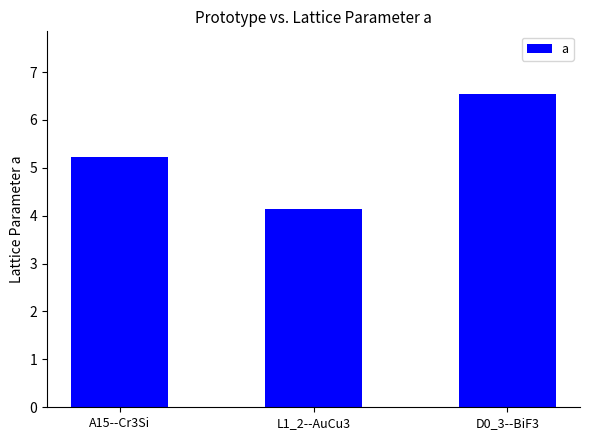

Rank the categories by value from highest to lowest.

D0_3--BiF3, A15--Cr3Si, L1_2--AuCu3